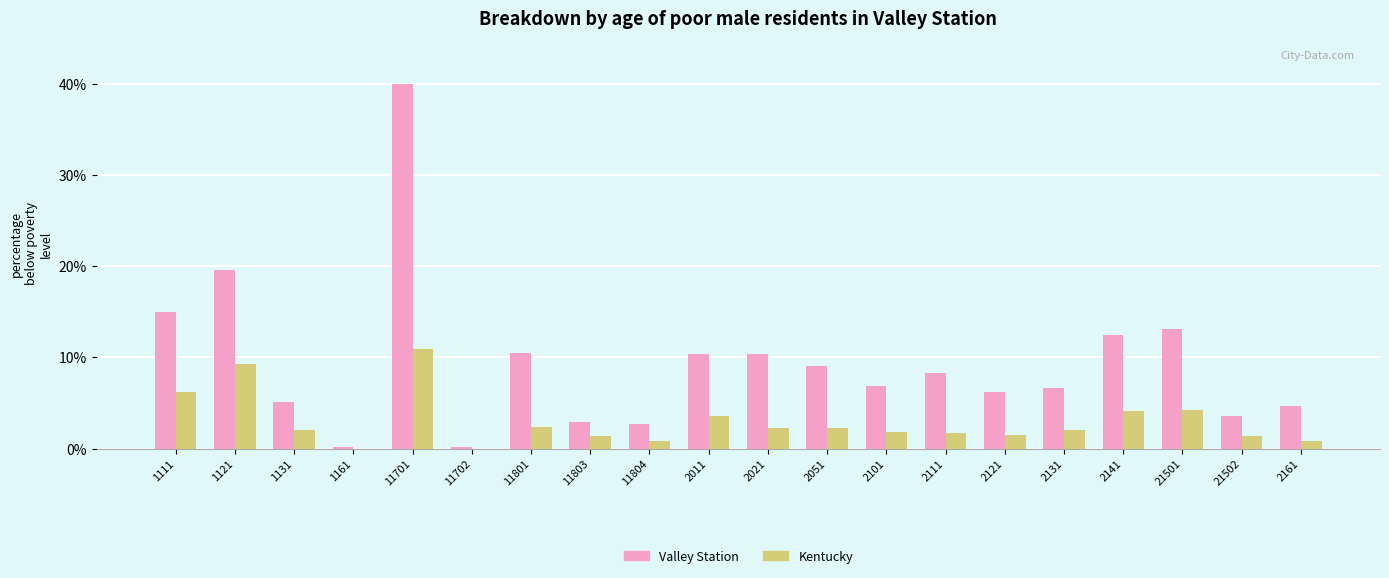

What is the sum of all Kentucky values?

58.6